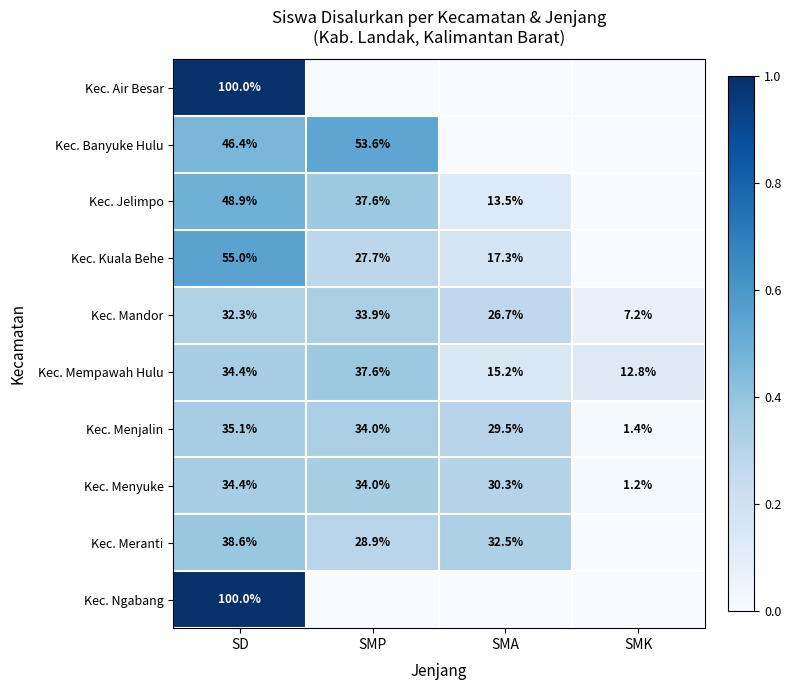

What is the difference between the second highest and minimum values in the Kec. Mandor series?

25.1